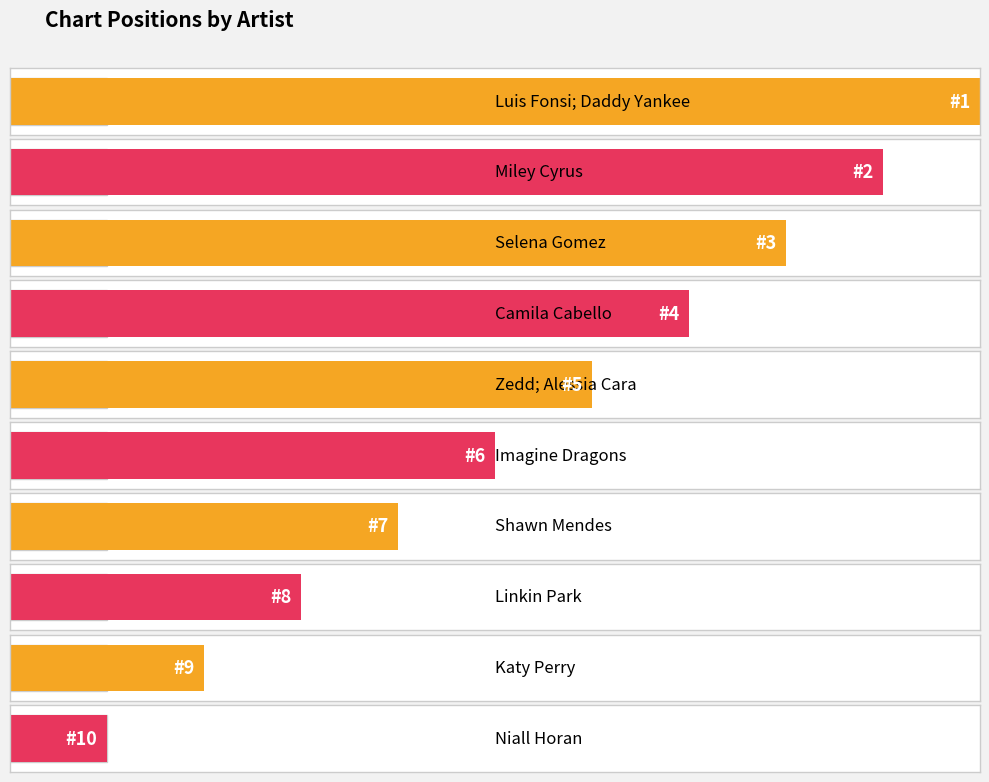

Approximately how many times larger is the value at Camila Cabello compared to Miley Cyrus?

2.0